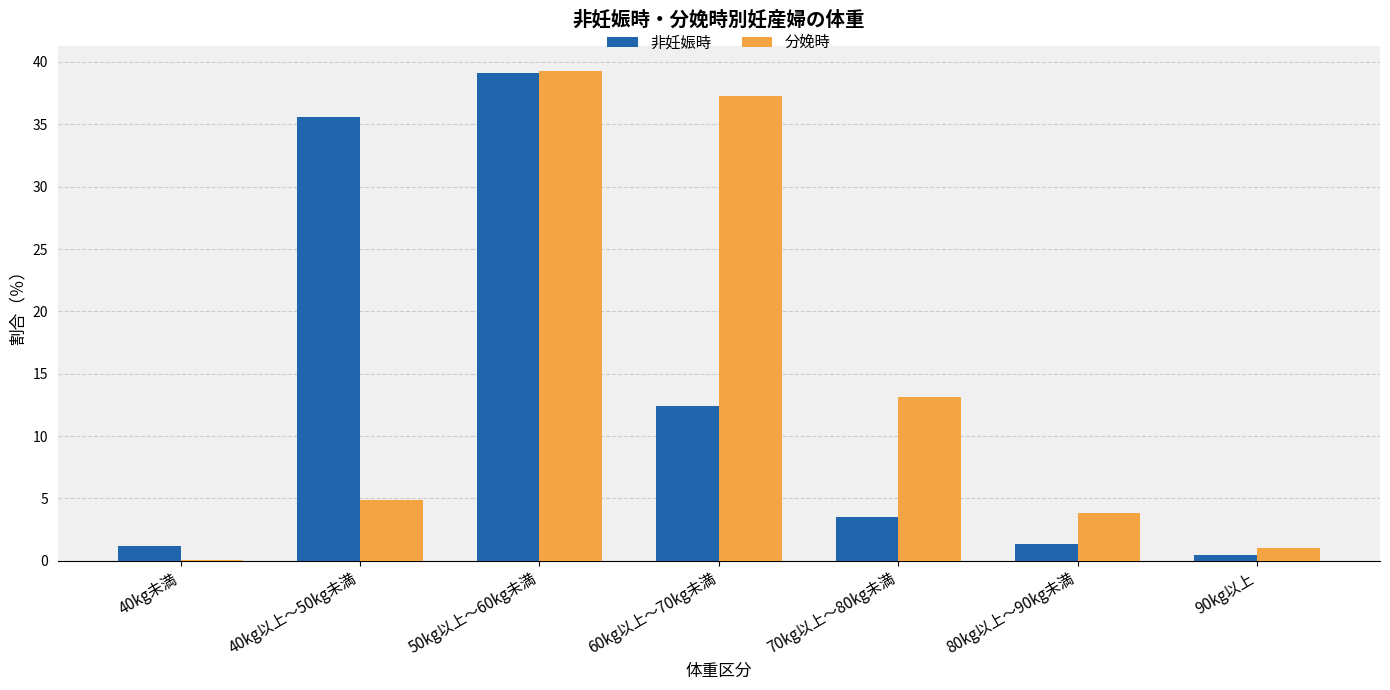

The value of 非妊娠時 at 60kg以上～70kg未満 is 17.0. True or false?

False